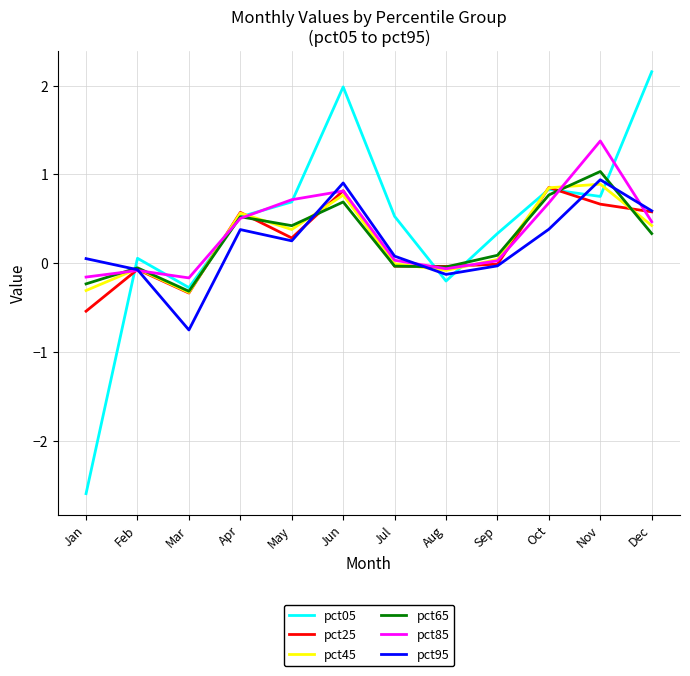

What are all the series names shown in the legend?

pct05, pct25, pct45, pct65, pct85, pct95